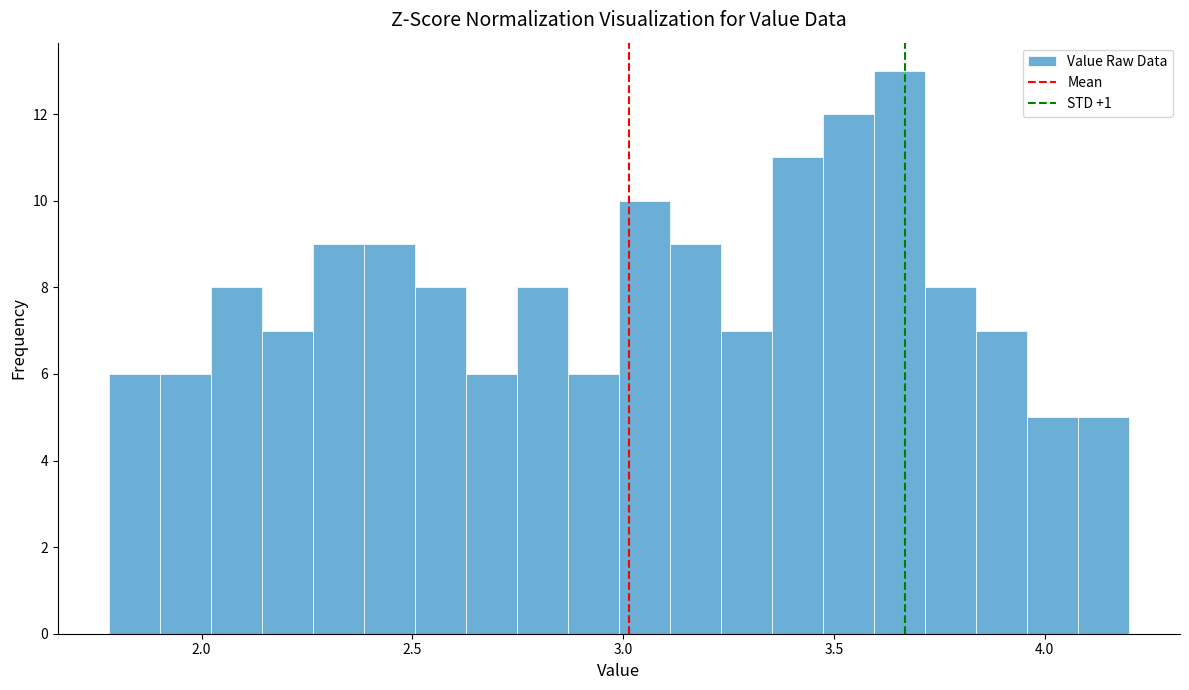

Around what value on the x-axis is the tallest bar? Give the approximate position of its centre, as read against the axis.

3.65